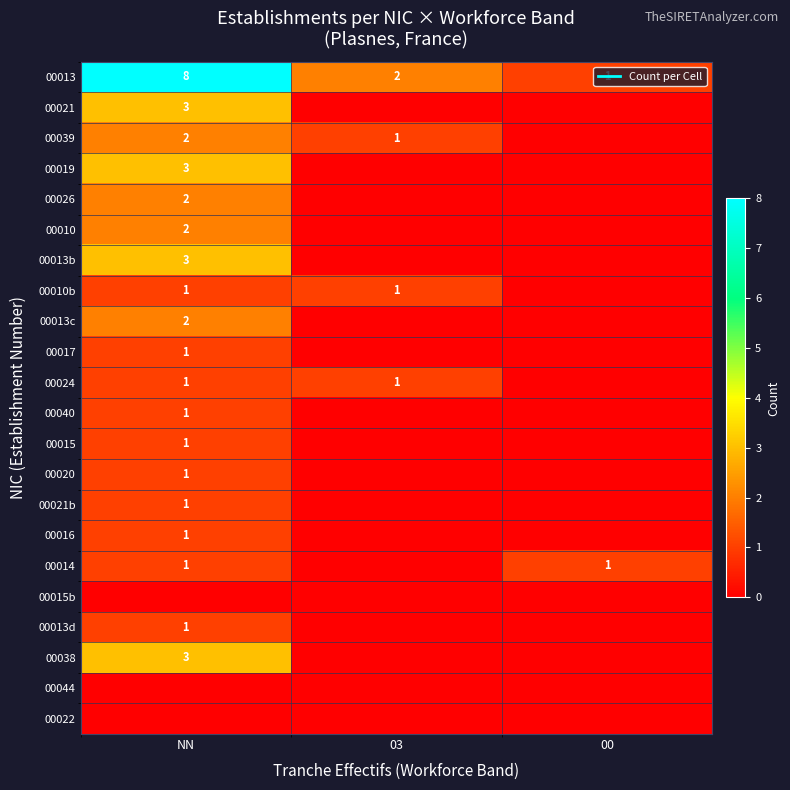

List the labels in order of 00017 value, smallest first.

03, 00, NN